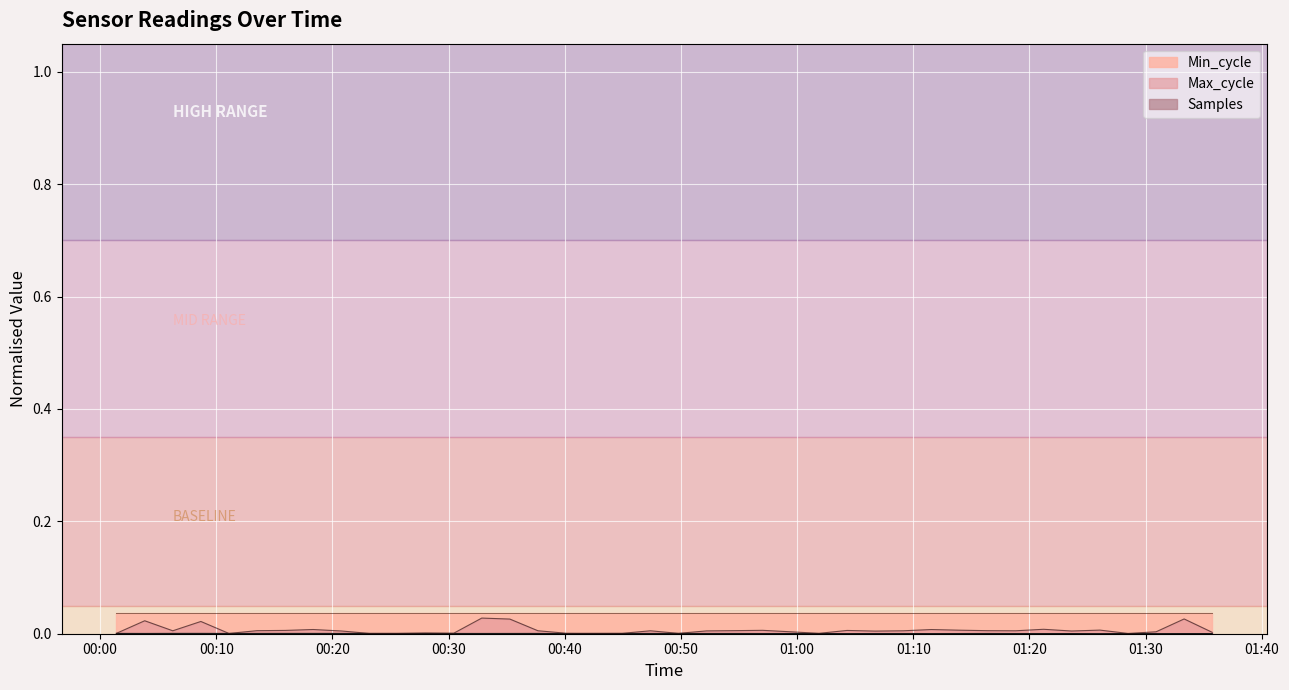

Reading left to right, list all the values displayed in this chart.

Samples: 2020/12/18 00:01:24=0.0	2020/12/18 00:03:50=0.0	2020/12/18 00:06:15=0.0	2020/12/18 00:08:40=0.0	2020/12/18 00:11:05=0.0	2020/12/18 00:13:30=0.0	2020/12/18 00:15:55=0.0	2020/12/18 00:18:20=0.0	2020/12/18 00:20:46=0.0	2020/12/18 00:23:11=0.0	2020/12/18 00:25:36=0.0	2020/12/18 00:28:01=0.0	2020/12/18 00:30:26=0.0	2020/12/18 00:32:51=0.0	2020/12/18 00:35:16=0.0	2020/12/18 00:37:41=0.0	2020/12/18 00:40:06=0.0	2020/12/18 00:42:32=0.0	2020/12/18 00:44:57=0.0	2020/12/18 00:47:22=0.0	2020/12/18 00:49:47=0.0	2020/12/18 00:52:12=0.0	2020/12/18 00:54:37=0.0	2020/12/18 00:57:02=0.0	2020/12/18 00:59:27=0.0	2020/12/18 01:01:53=0.0	2020/12/18 01:04:18=0.0	2020/12/18 01:06:43=0.0	2020/12/18 01:09:08=0.0	2020/12/18 01:11:33=0.0	2020/12/18 01:13:58=0.0	2020/12/18 01:16:23=0.0	2020/12/18 01:18:48=0.0	2020/12/18 01:21:13=0.0	2020/12/18 01:23:38=0.0	2020/12/18 01:26:04=0.0	2020/12/18 01:28:29=0.0	2020/12/18 01:30:54=0.0	2020/12/18 01:33:19=0.0	2020/12/18 01:35:44=0.0
Max_cycle: 2020/12/18 00:01:24=0.0	2020/12/18 00:03:50=0.0	2020/12/18 00:06:15=0.0	2020/12/18 00:08:40=0.0	2020/12/18 00:11:05=0.0	2020/12/18 00:13:30=0.0	2020/12/18 00:15:55=0.0	2020/12/18 00:18:20=0.0	2020/12/18 00:20:46=0.0	2020/12/18 00:23:11=0.0	2020/12/18 00:25:36=0.0	2020/12/18 00:28:01=0.0	2020/12/18 00:30:26=0.0	2020/12/18 00:32:51=0.0	2020/12/18 00:35:16=0.0	2020/12/18 00:37:41=0.0	2020/12/18 00:40:06=0.0	2020/12/18 00:42:32=0.0	2020/12/18 00:44:57=0.0	2020/12/18 00:47:22=0.0	2020/12/18 00:49:47=0.0	2020/12/18 00:52:12=0.0	2020/12/18 00:54:37=0.0	2020/12/18 00:57:02=0.0	2020/12/18 00:59:27=0.0	2020/12/18 01:01:53=0.0	2020/12/18 01:04:18=0.0	2020/12/18 01:06:43=0.0	2020/12/18 01:09:08=0.0	2020/12/18 01:11:33=0.0	2020/12/18 01:13:58=0.0	2020/12/18 01:16:23=0.0	2020/12/18 01:18:48=0.0	2020/12/18 01:21:13=0.0	2020/12/18 01:23:38=0.0	2020/12/18 01:26:04=0.0	2020/12/18 01:28:29=0.0	2020/12/18 01:30:54=0.0	2020/12/18 01:33:19=0.0	2020/12/18 01:35:44=0.0